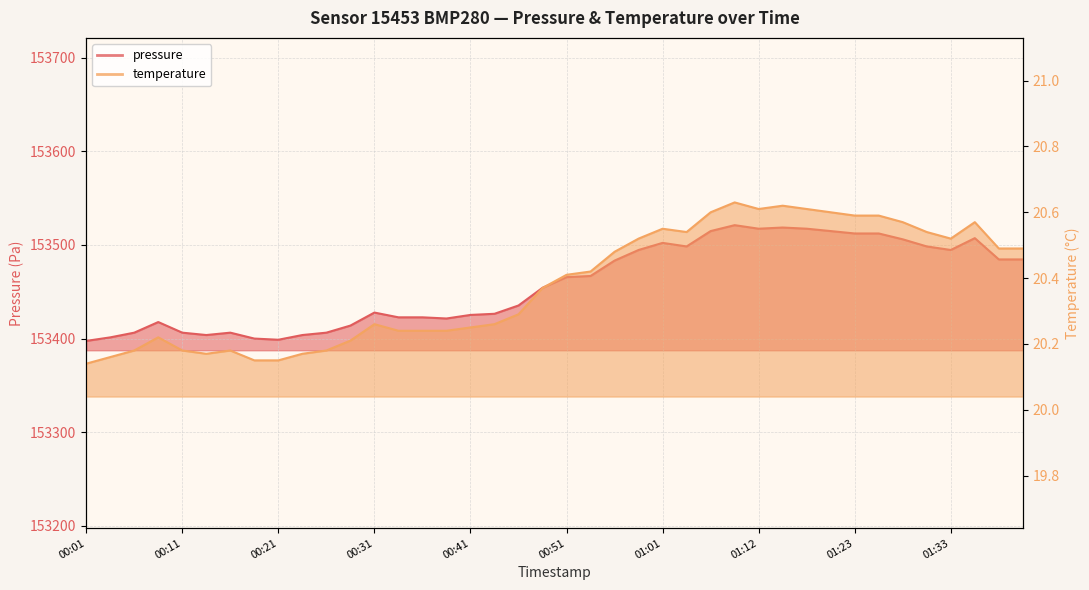

True or false: temperature and pressure cross at least once.

False